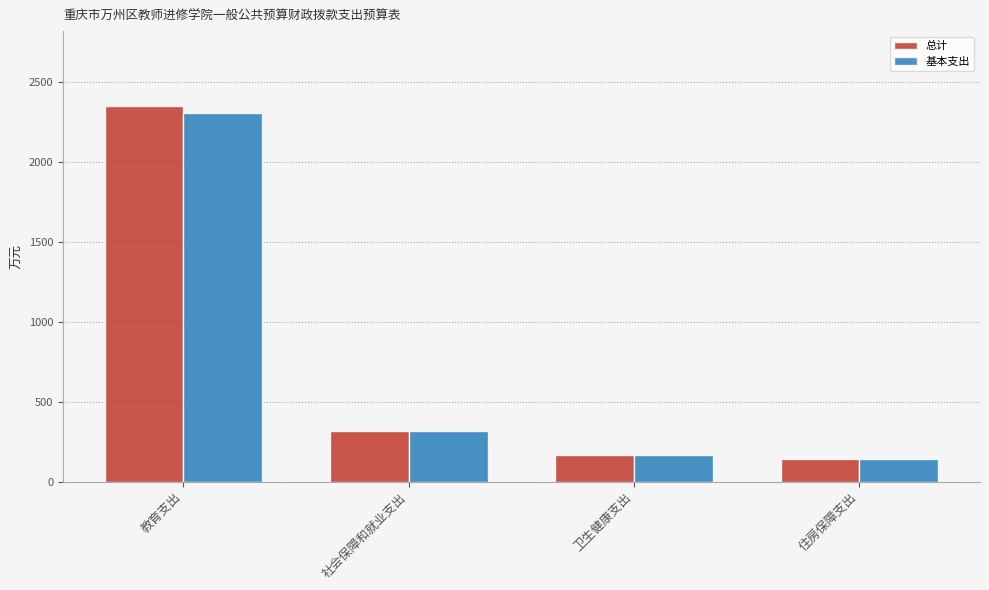

What is the difference between the maximum and minimum values in the 基本支出 series?

2163.2